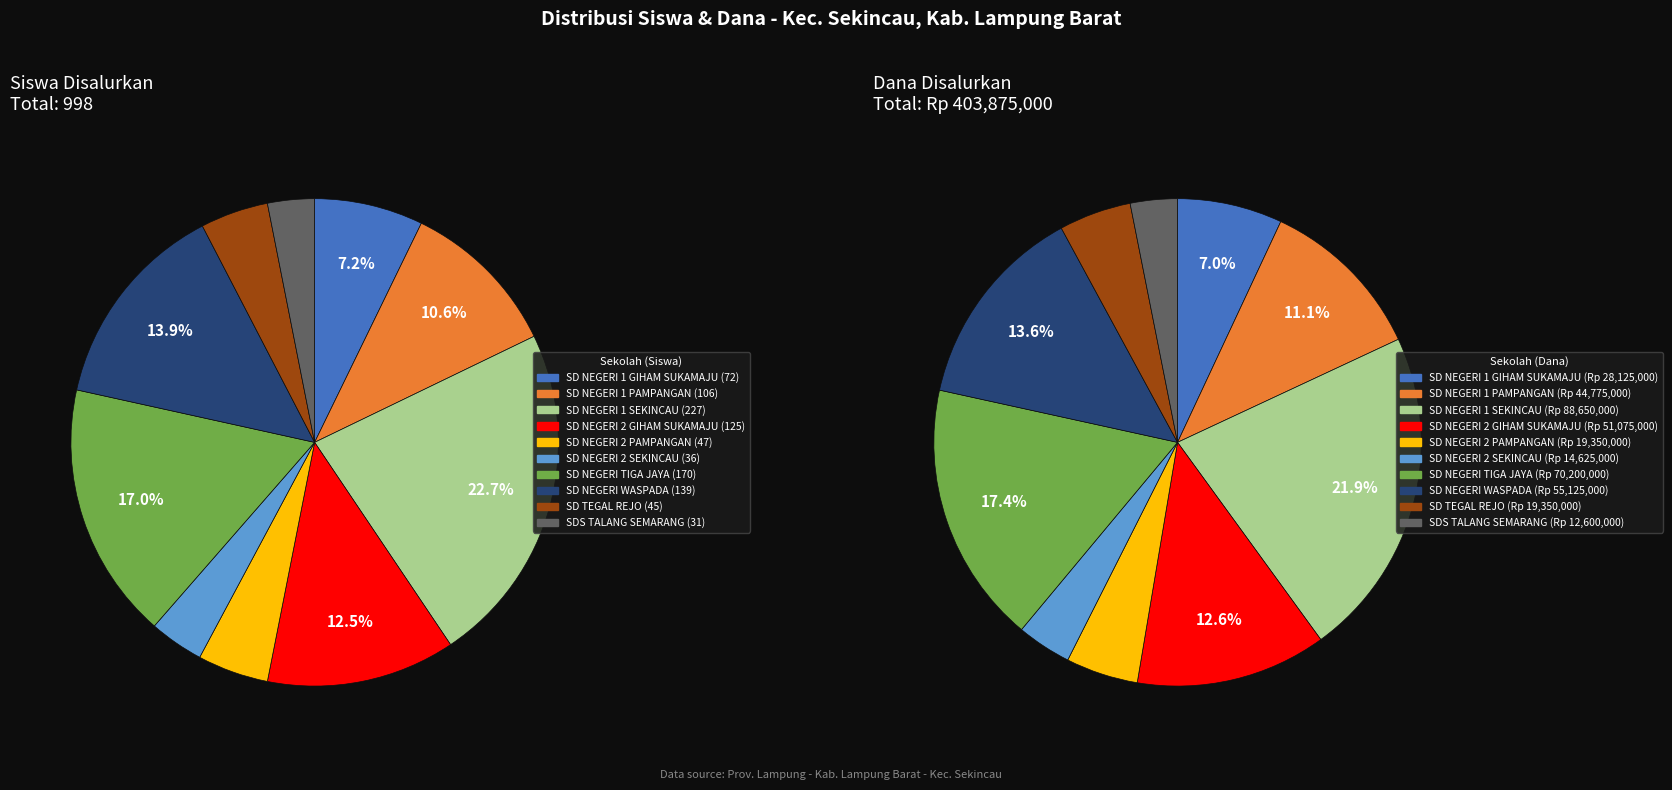

Which slice is the smallest?

9